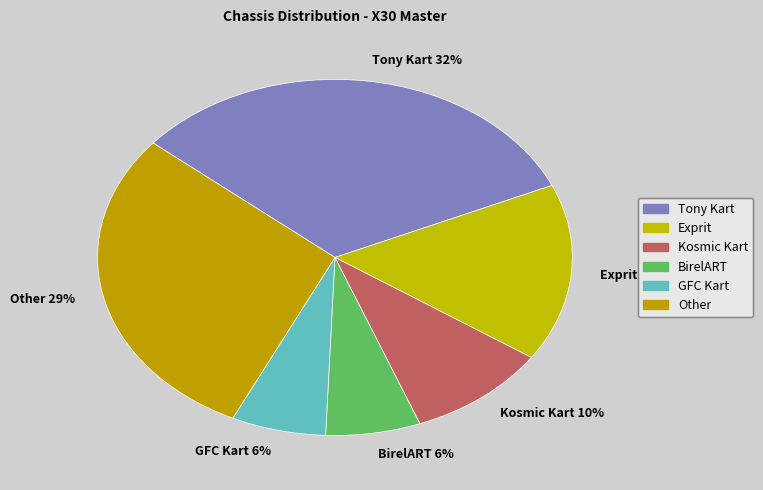

Between Other and Kosmic Kart, which is larger?

Other